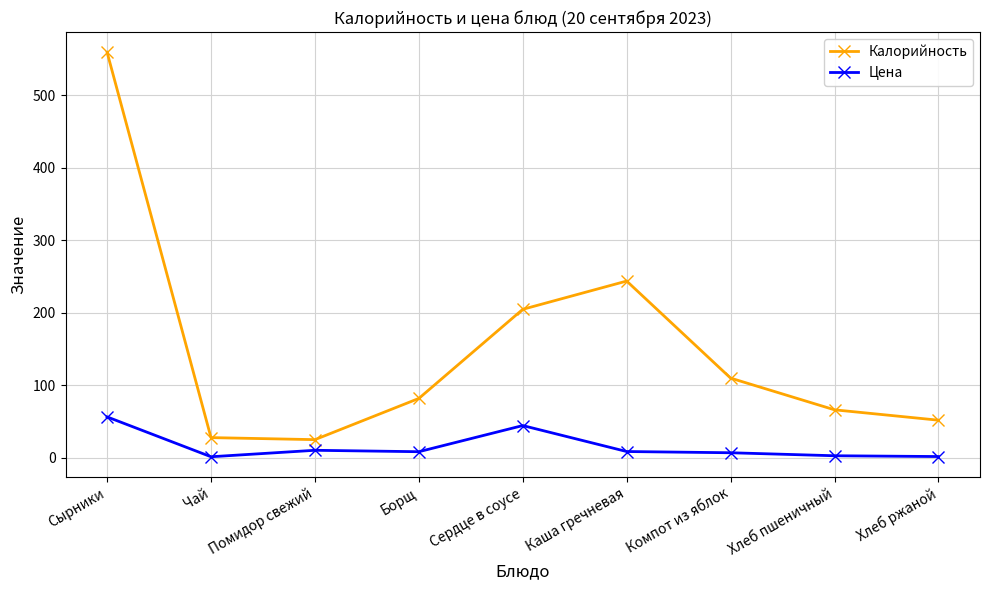

Between Чай and Борщ, which series saw the biggest shift?

Калорийность